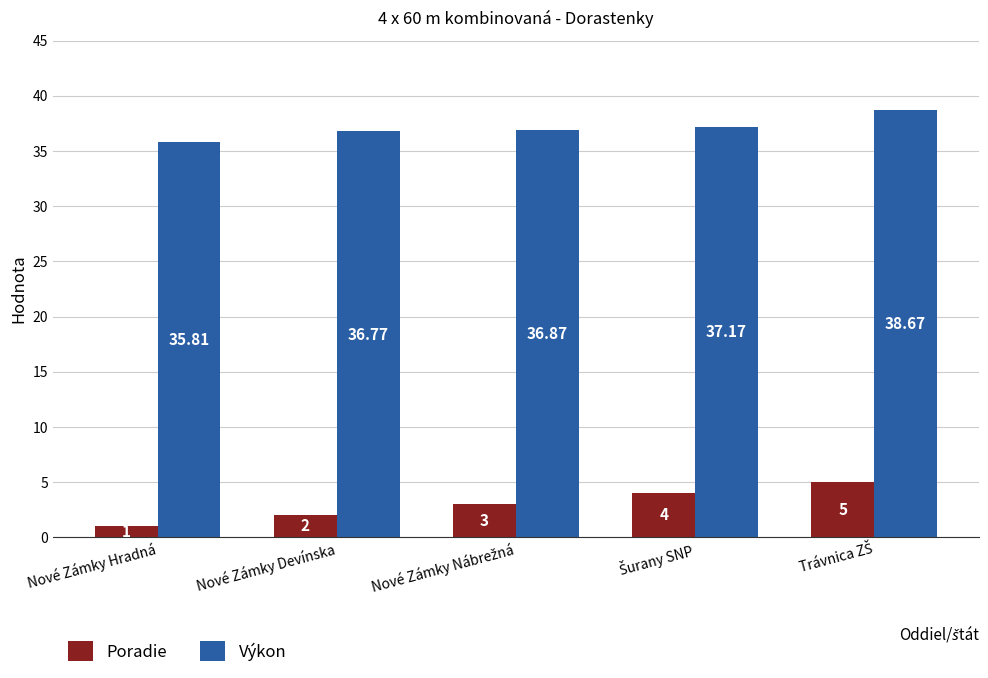

What are all the series names shown in the legend?

Poradie, Výkon